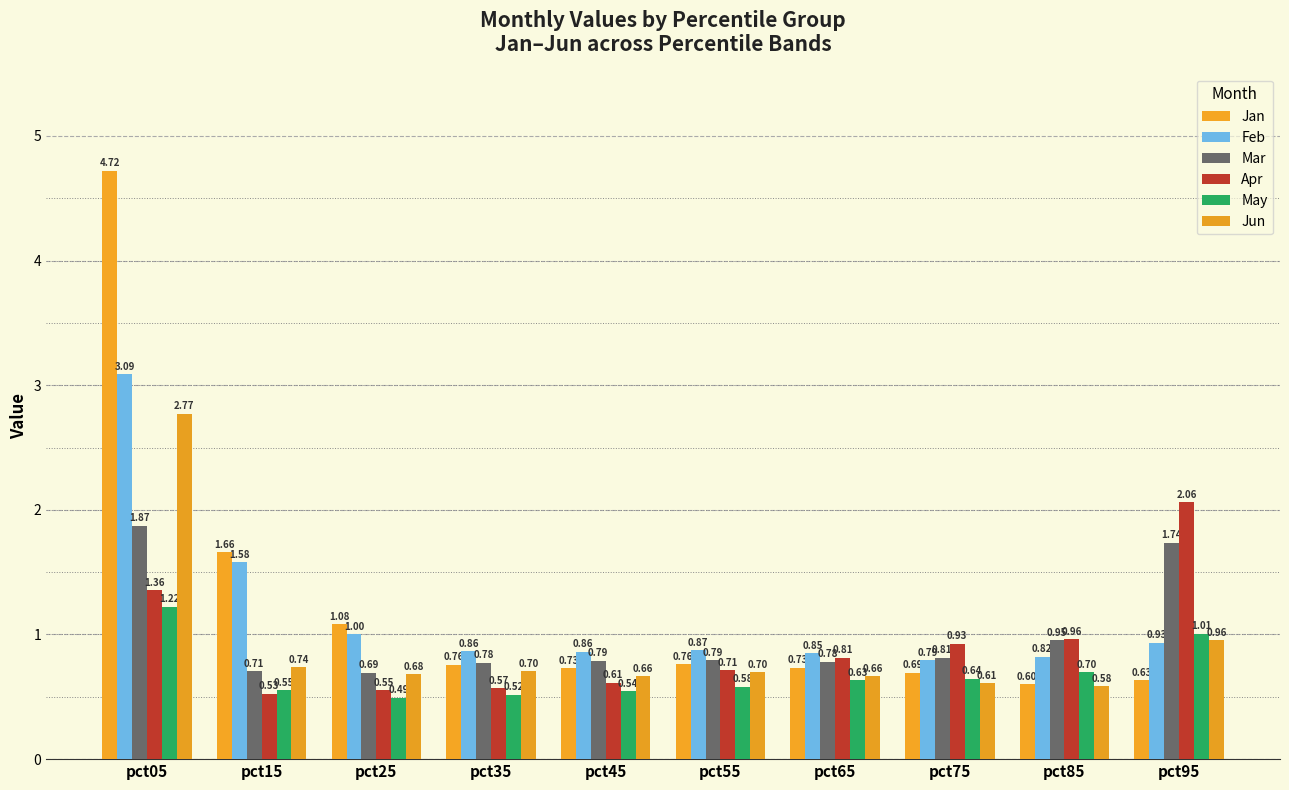

How many bars are there in each group?

6